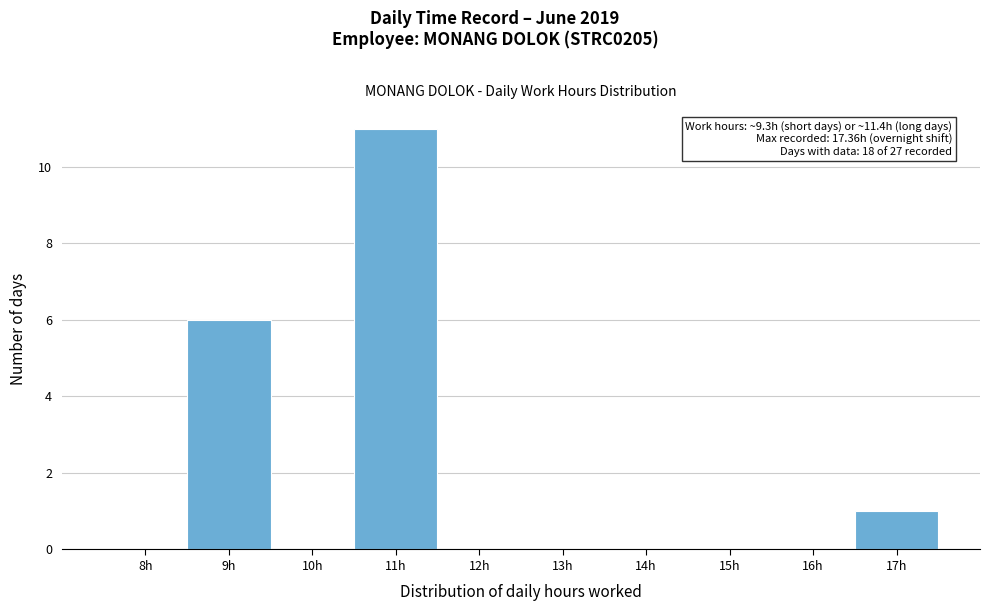

Reading left to right, extract all data points from this chart.

8h=0	9h=6	10h=0	11h=11	12h=0	13h=0	14h=0	15h=0	16h=0	17h=1